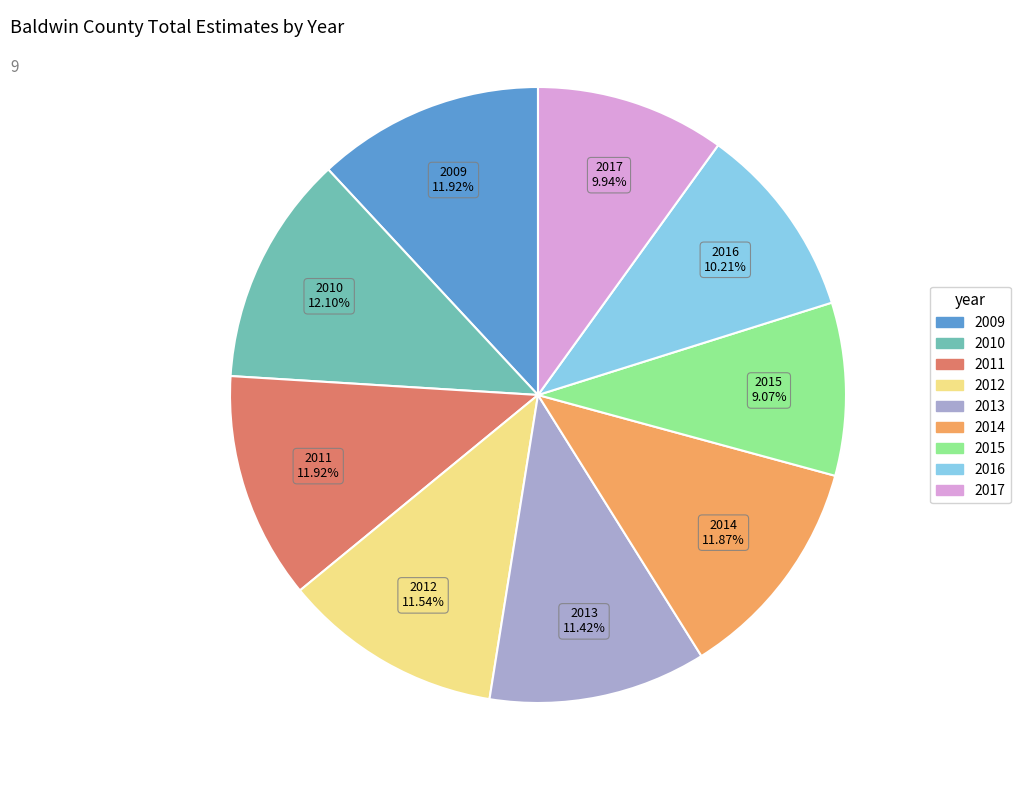

Which slice is the smallest?

2015